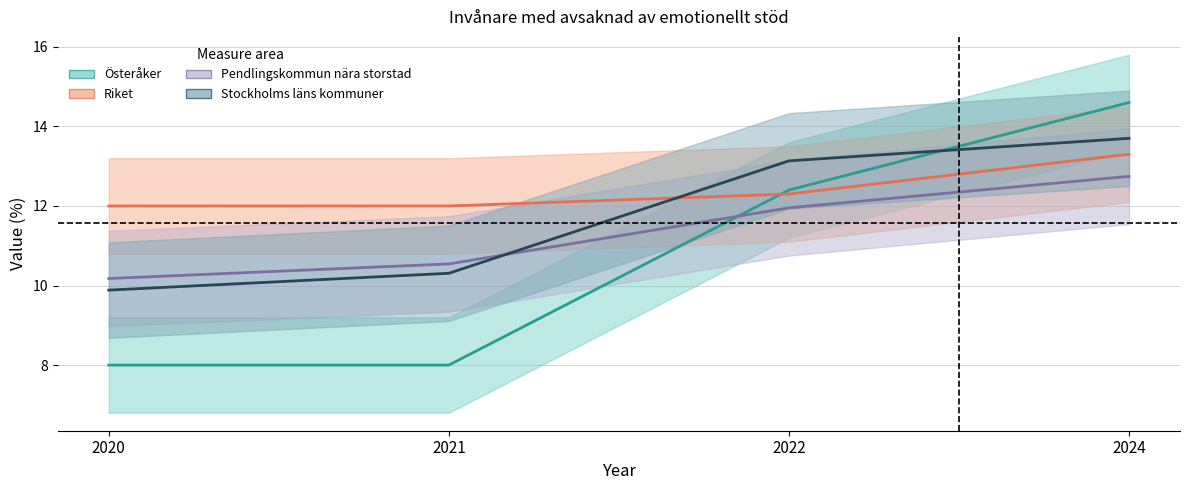

List the labels in order of Pendlingskommun nära storstad value, largest first.

2024, 2022, 2021, 2020